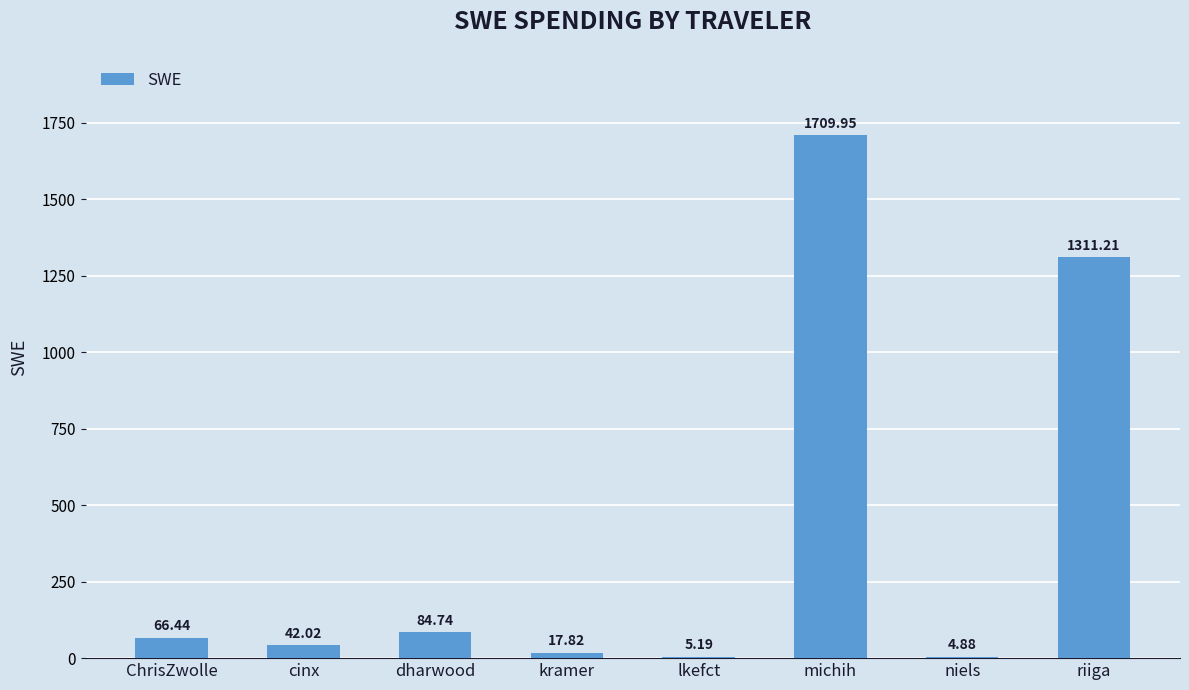

Which has a higher value, kramer or dharwood?

dharwood